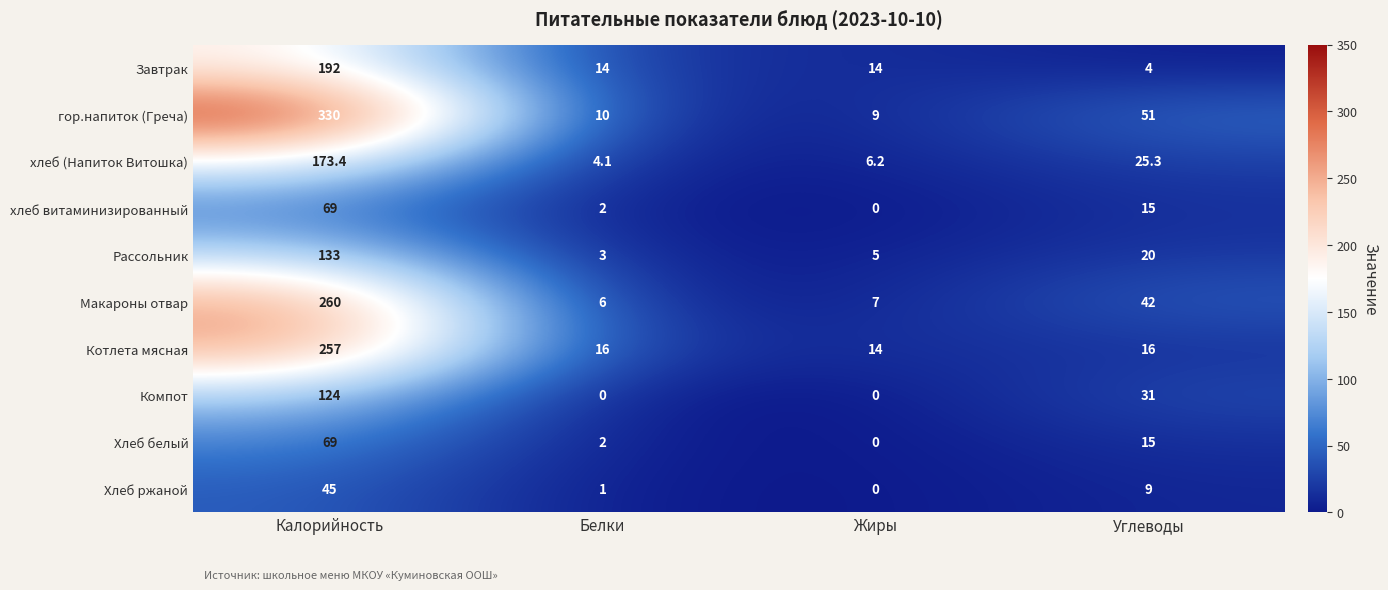

What is the approximate value of Котлета мясная at Жиры?

14.0